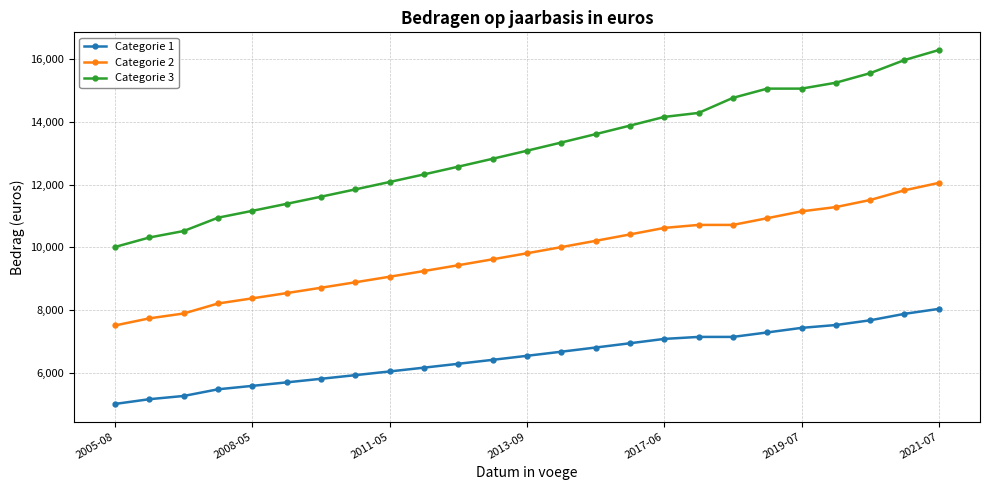

True or false: Categorie 3 and Categorie 1 intersect in this chart.

False